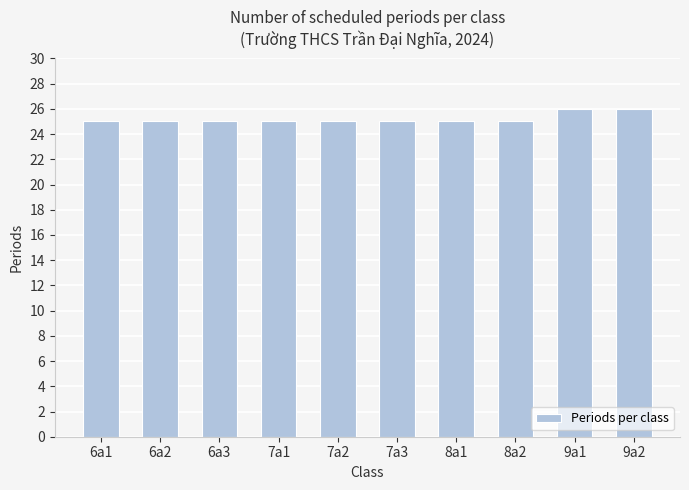

What is the average value?

25